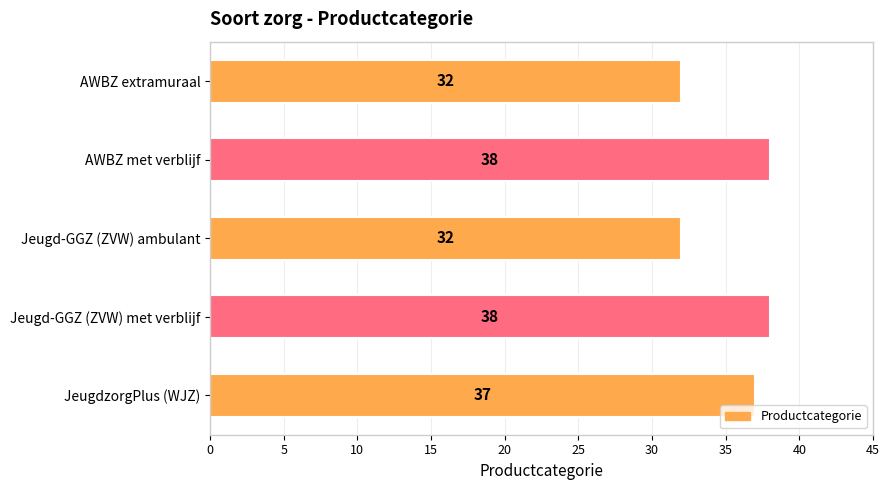

What is the difference between the maximum and second lowest values?

6